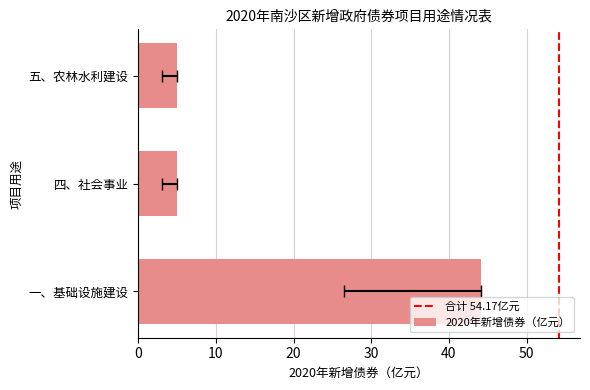

What position from the left is 五、农林水利建设?

3